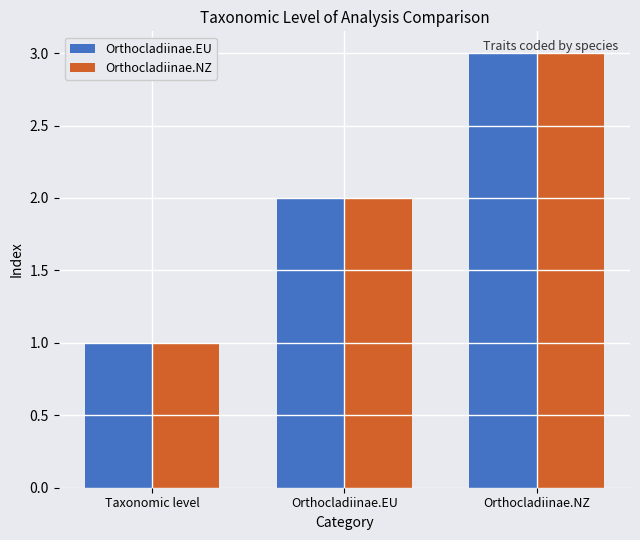

What is the sum of all Orthocladiinae.EU values?

6